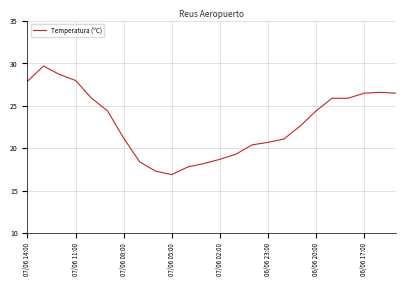

Does the chart have visible grid lines?

Yes